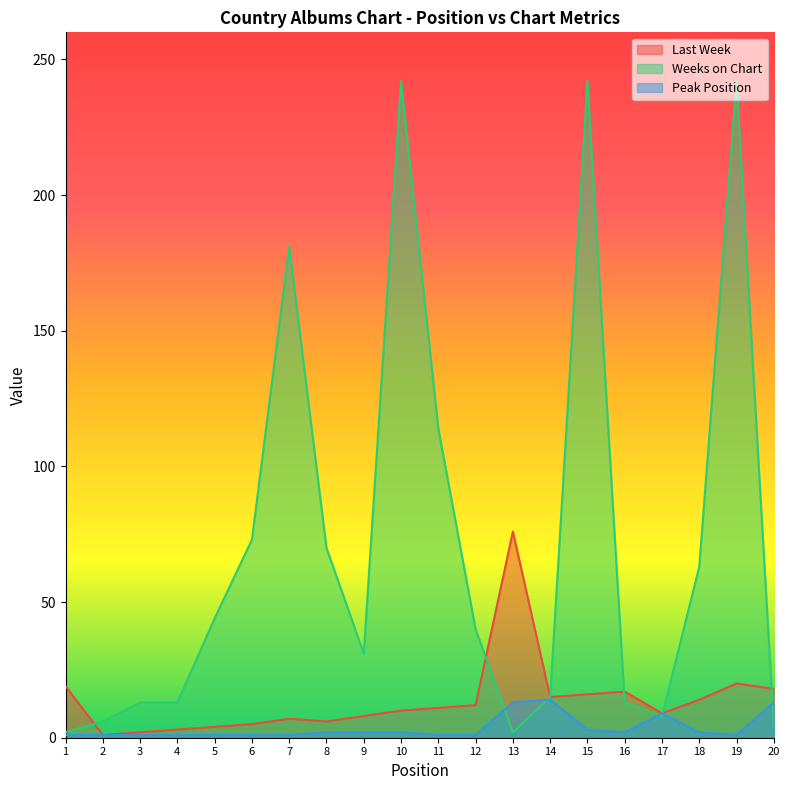

What are all the series names shown in the legend?

Last Week, Weeks on Chart, Peak Position